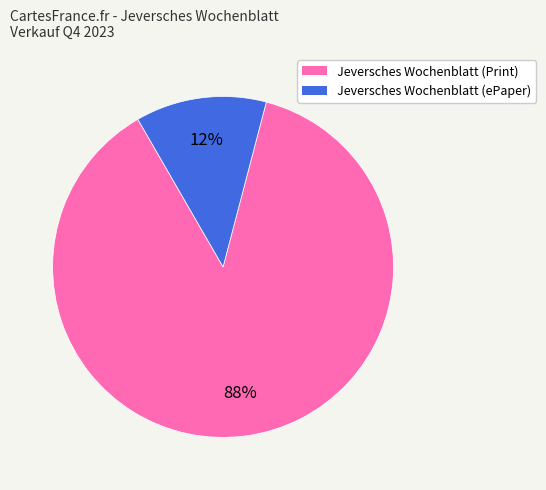

Does any single category account for the majority?

Yes